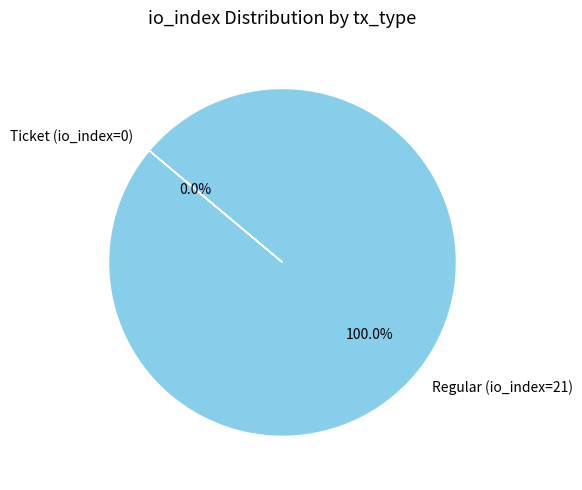

Is there any slice that represents more than half of the pie?

Yes